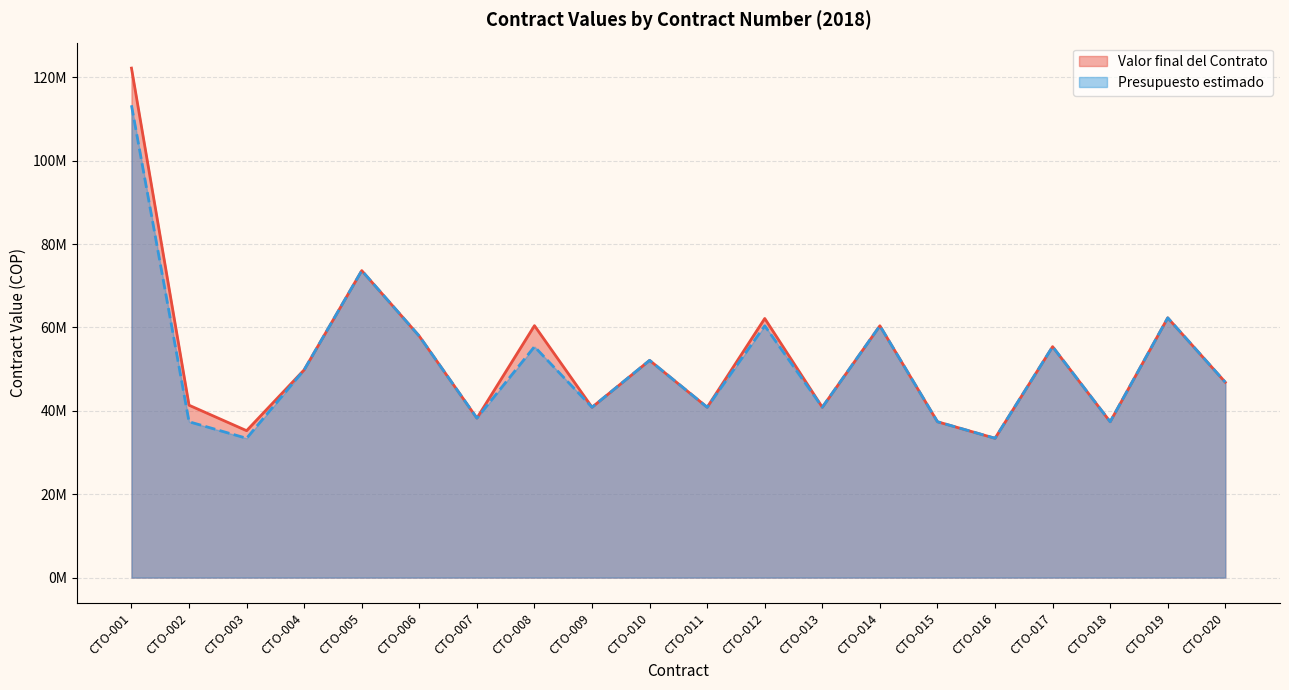

True or false: Valor final del Contrato has more than 2 interior local peaks.

True